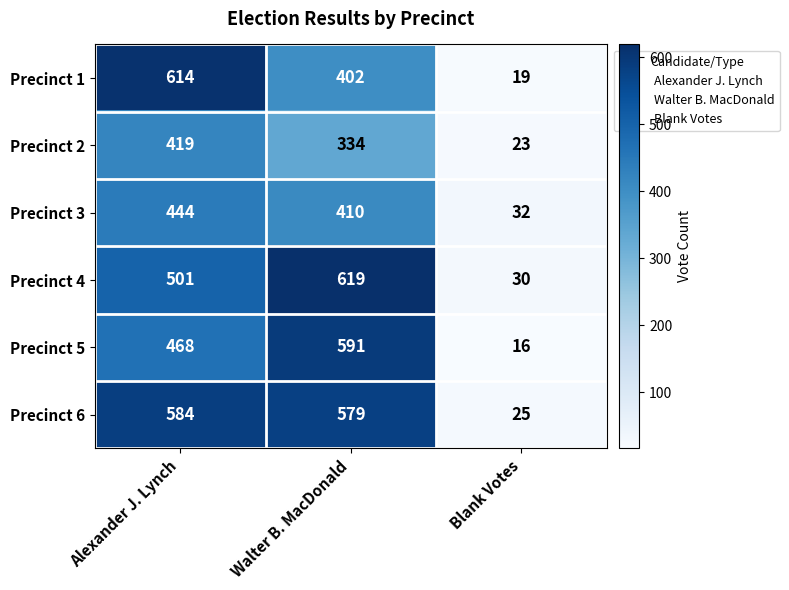

At how many categories does at least one series exceed 529?

2